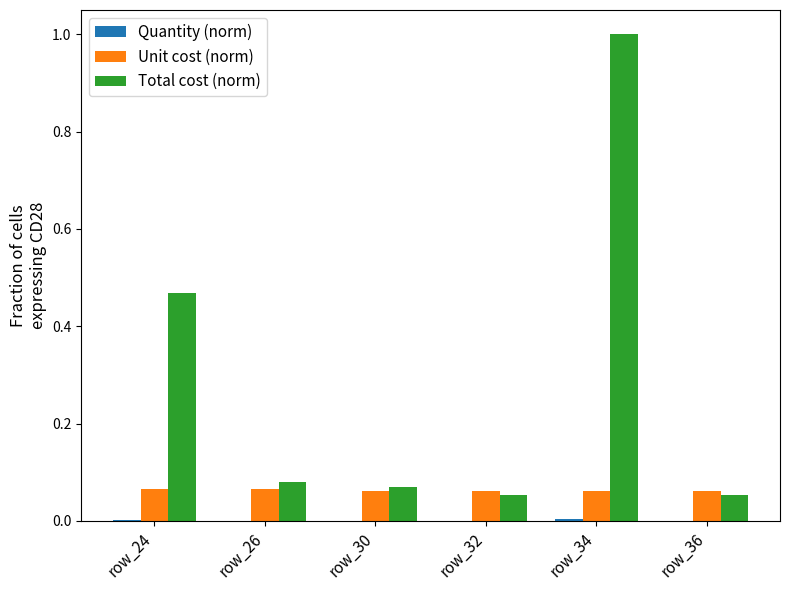

What is the sum of all Total cost (norm) values?

1.7